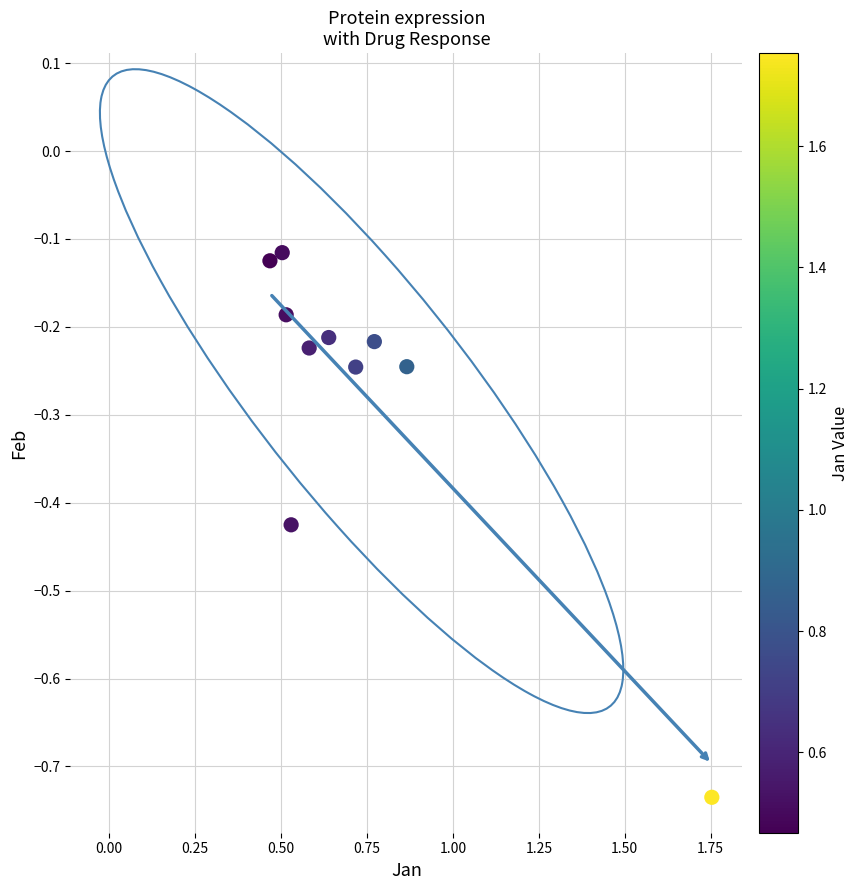

What is the range of X values (max minus min)?

1.3